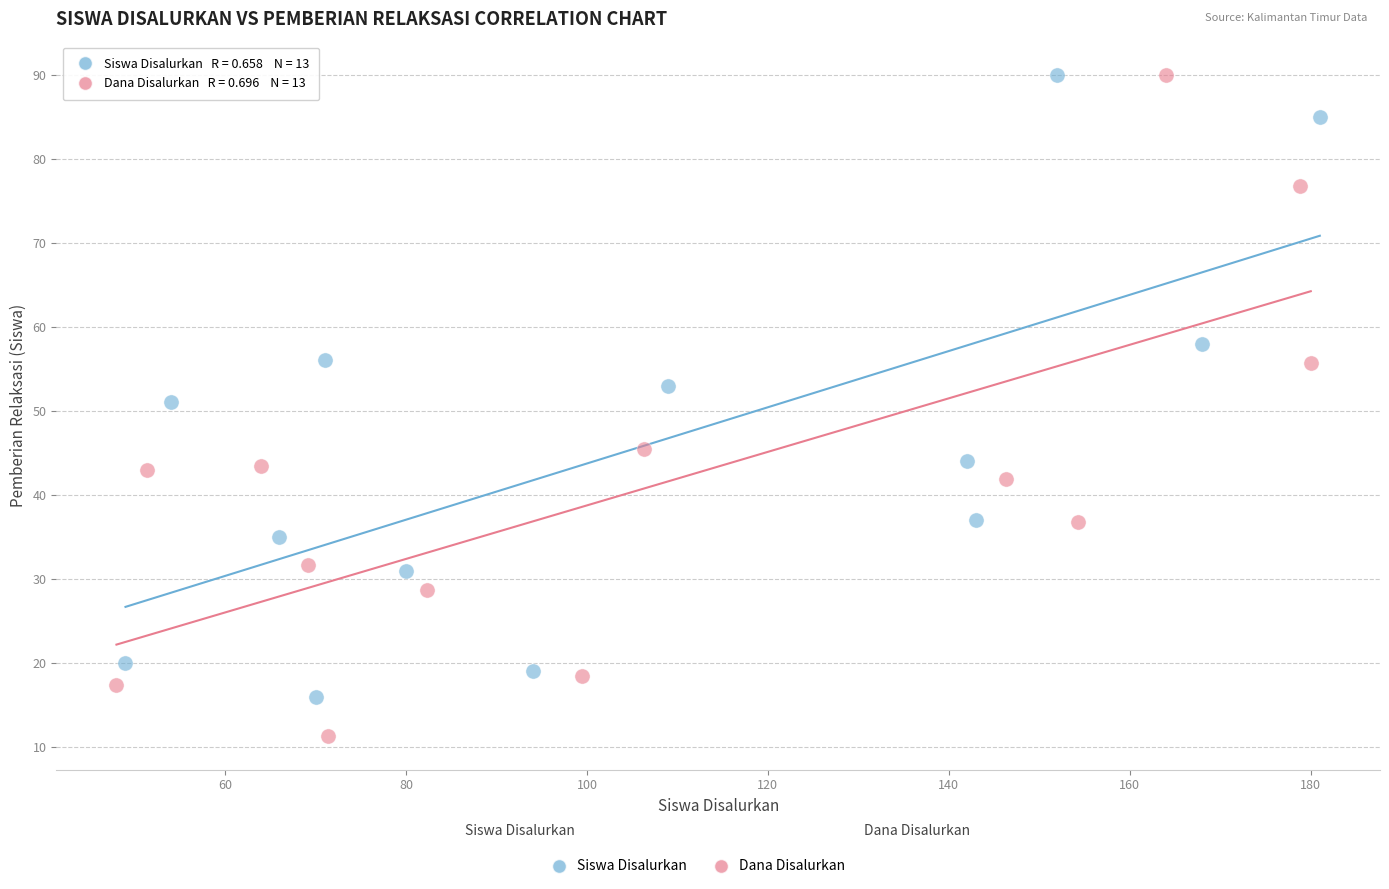

Which series has the largest Y range (max minus min)?

Dana Disalurkan